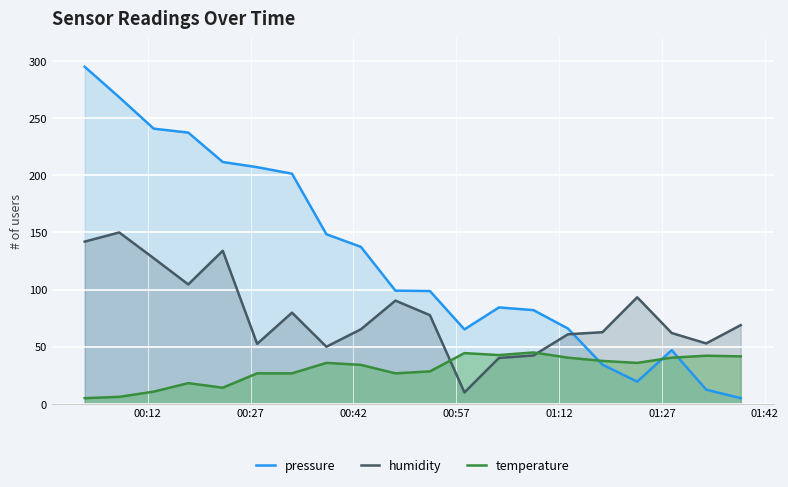

Rank the series by their maximum value, from highest to lowest.

pressure, humidity, temperature